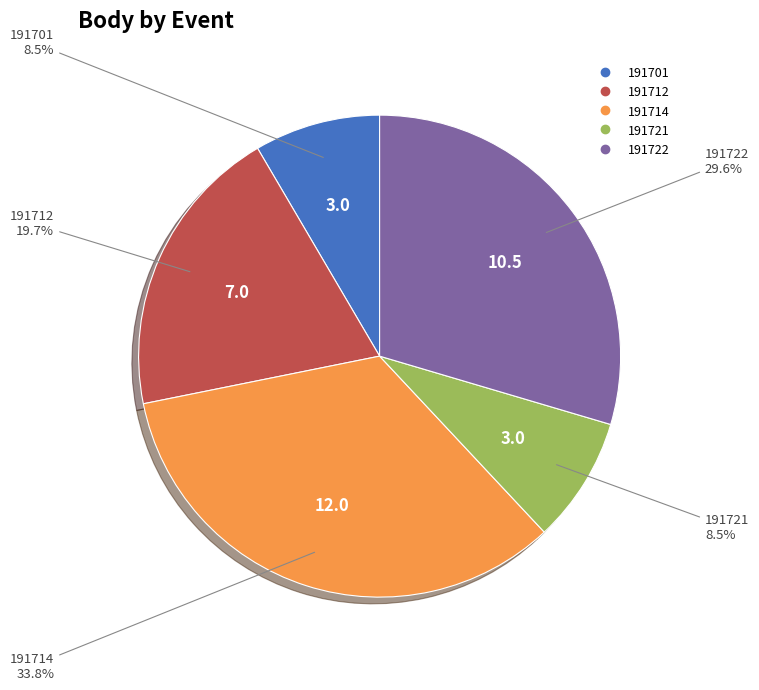

Does 191722 account for over 50% of the chart?

No